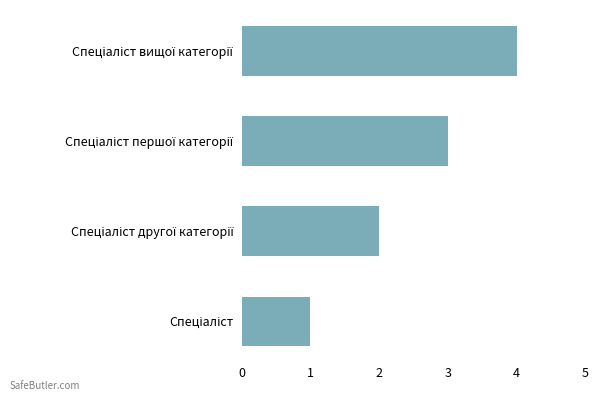

What is the minimum value shown in the chart?

1